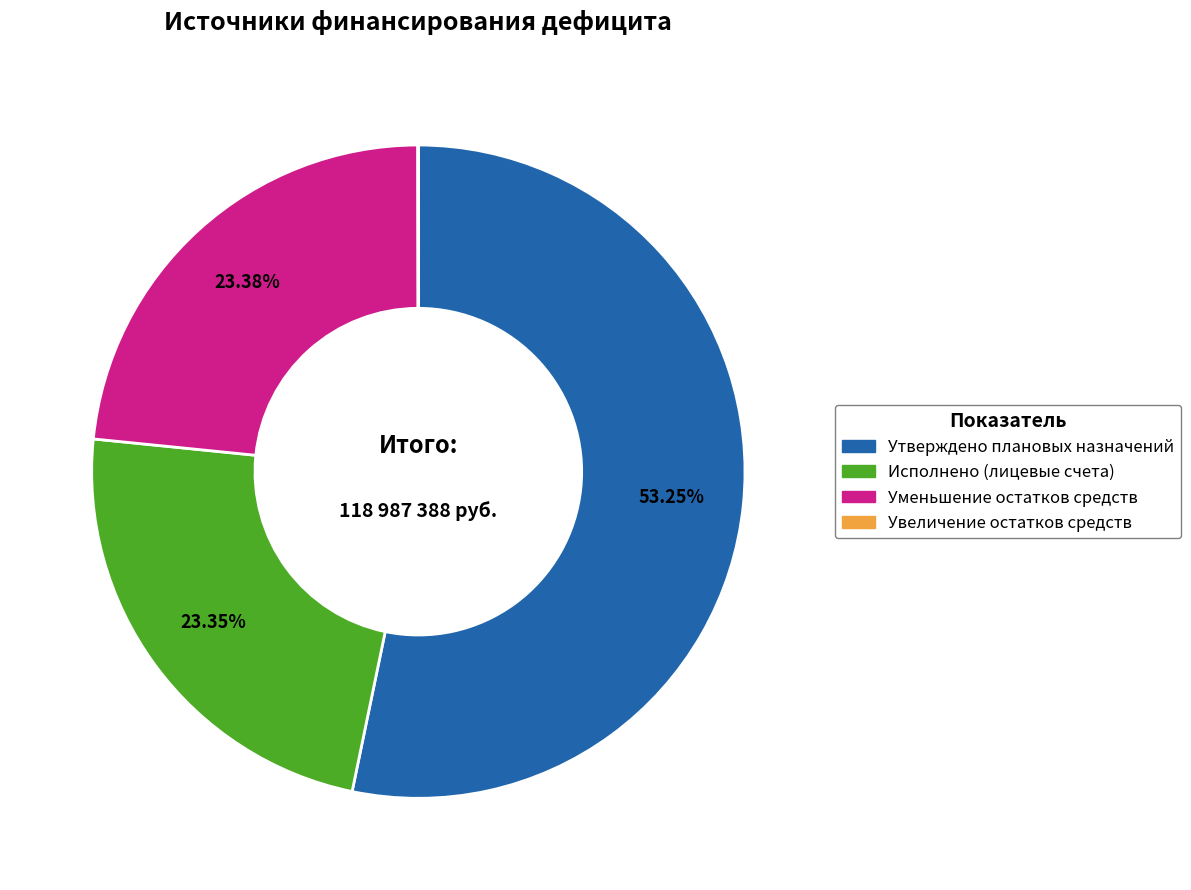

Which slice is the largest?

Утверждено плановых назначений